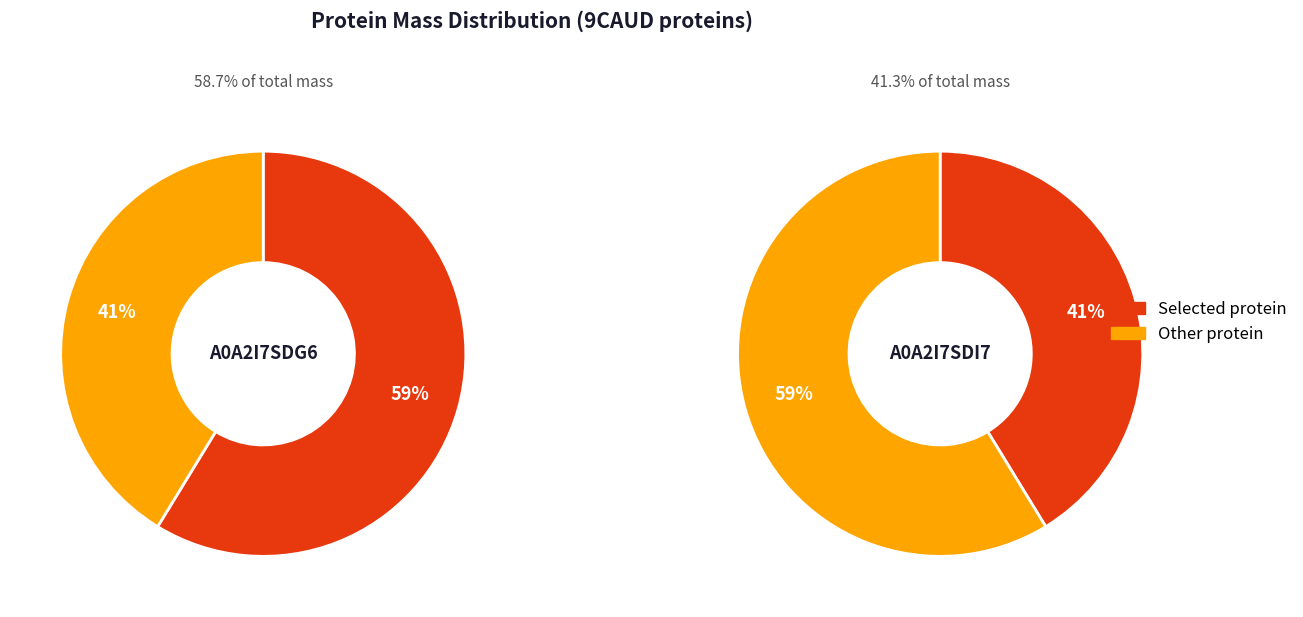

True or false: A0A2I7SDI7 accounts for 53% of the total.

False